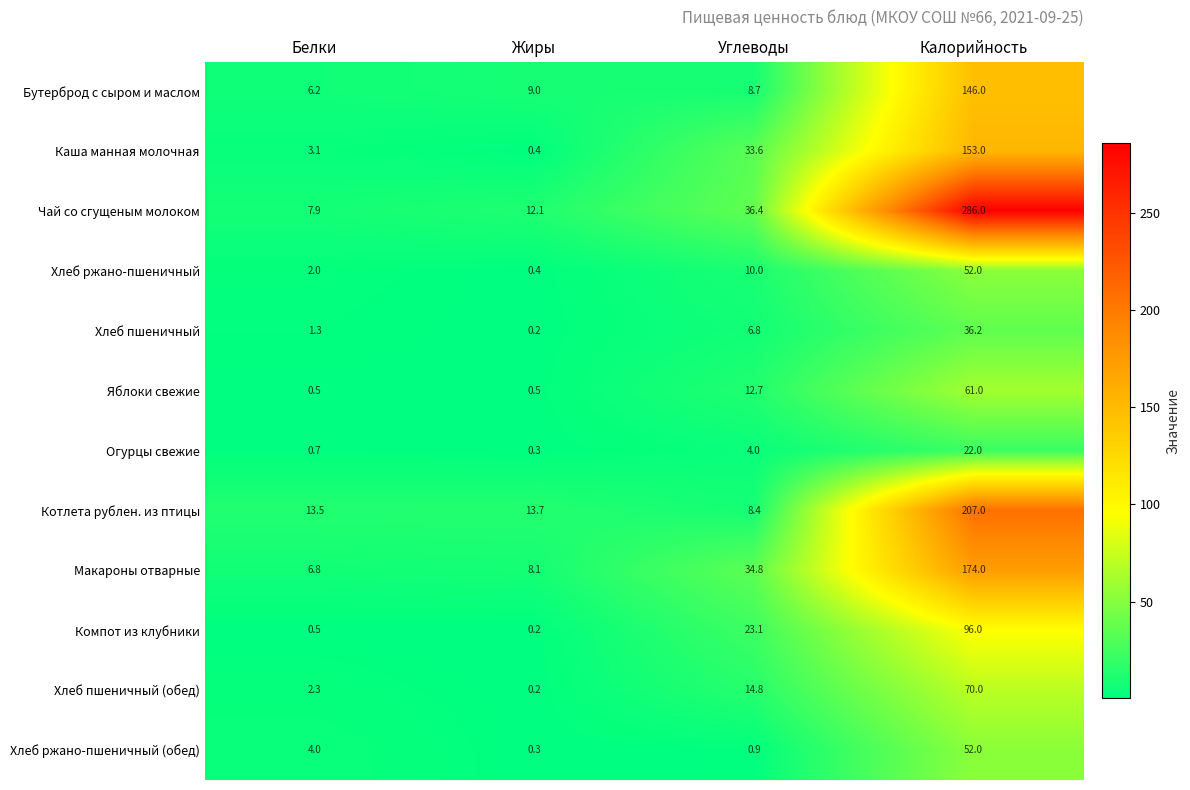

What is the sum of the Котлета рублен. из птицы values at Углеводы and Жиры?

22.1